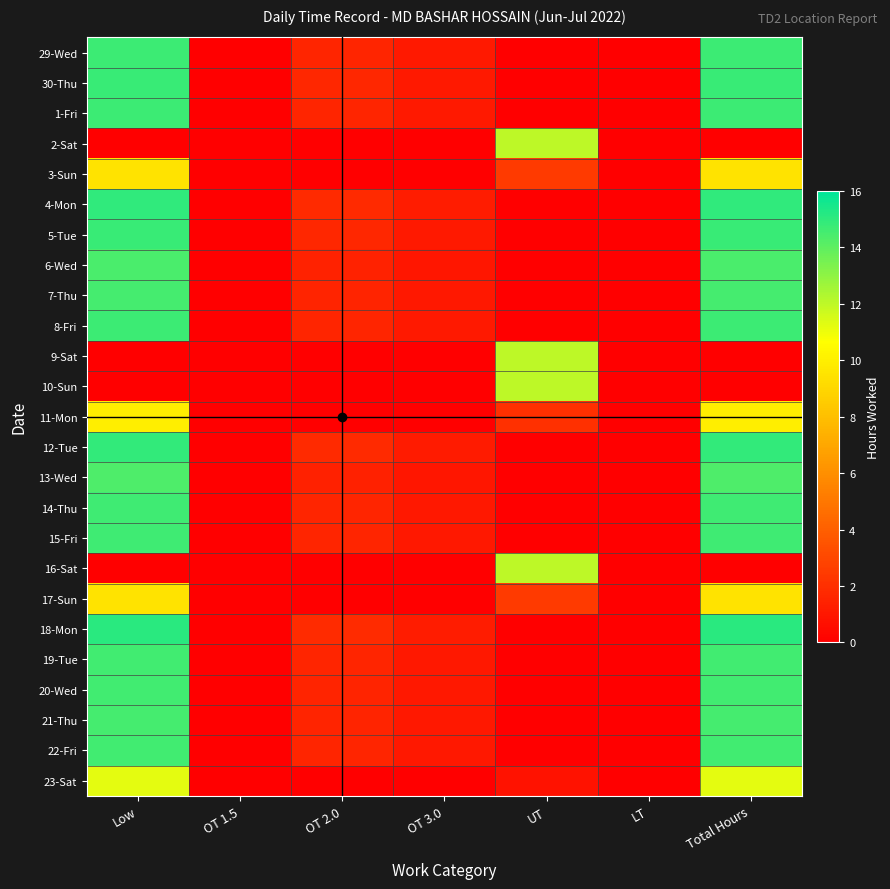

Count the number of data series in this chart.

25